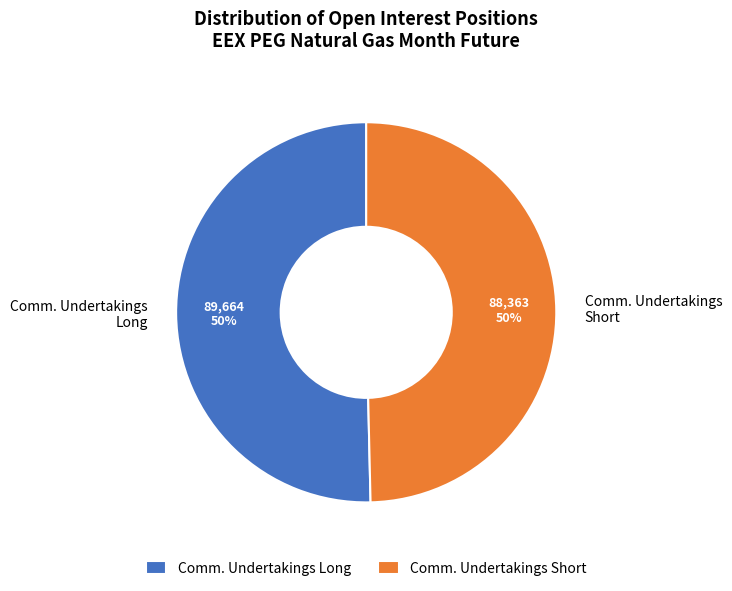

Is it true that Comm. Undertakings Short is 50% of the pie?

True